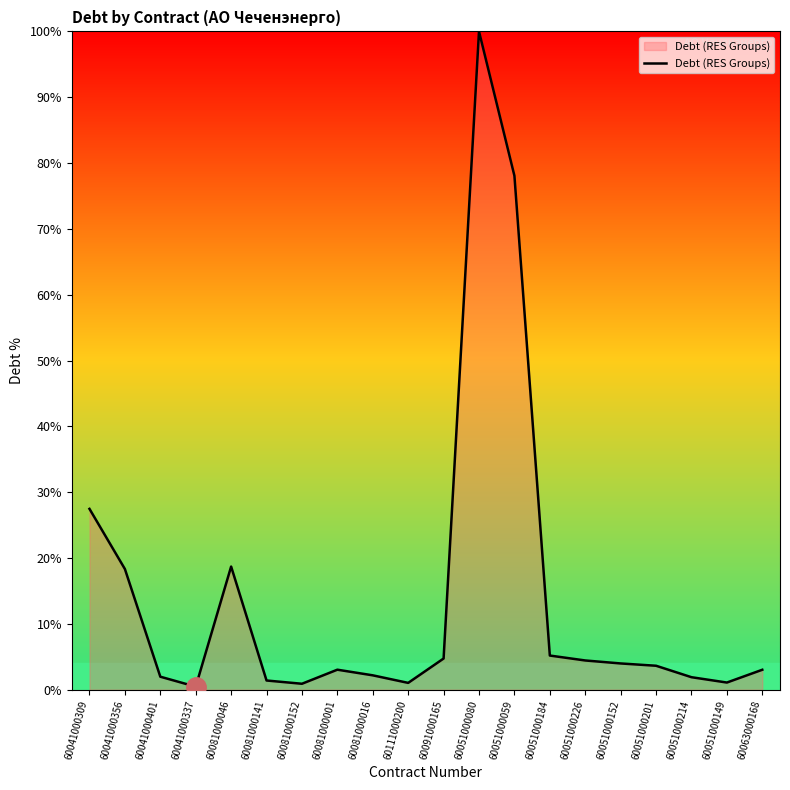

Which label corresponds to the largest value in the chart?

60051000080